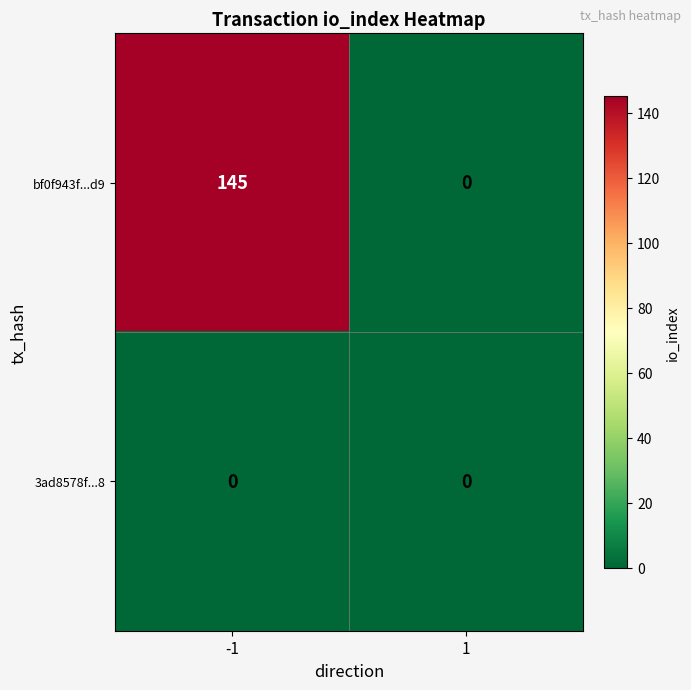

Reading left to right, transcribe all the data shown in this chart.

bf0f943f...d9: -1=145	1=0
3ad8578f...8: -1=0	1=0